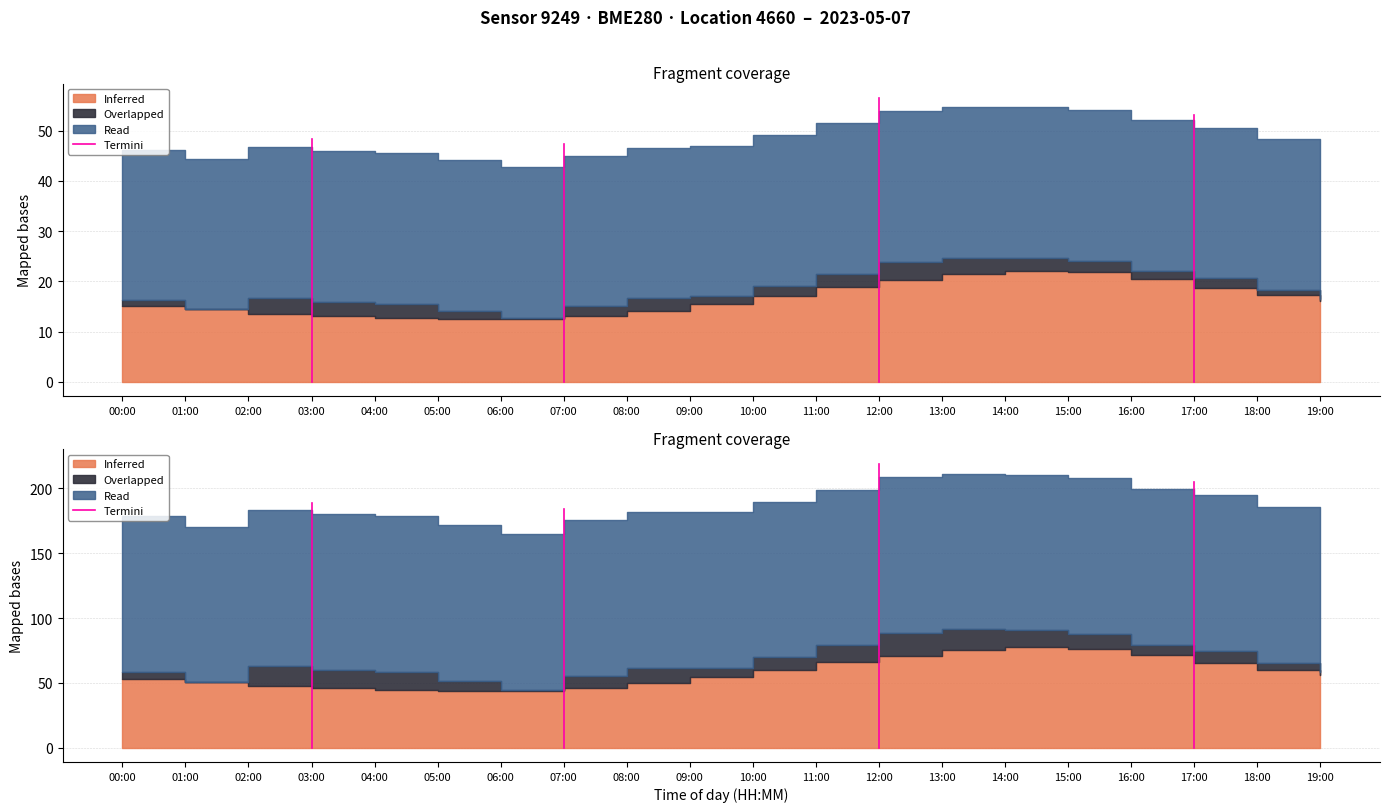

How many lines are shown in the chart?

1